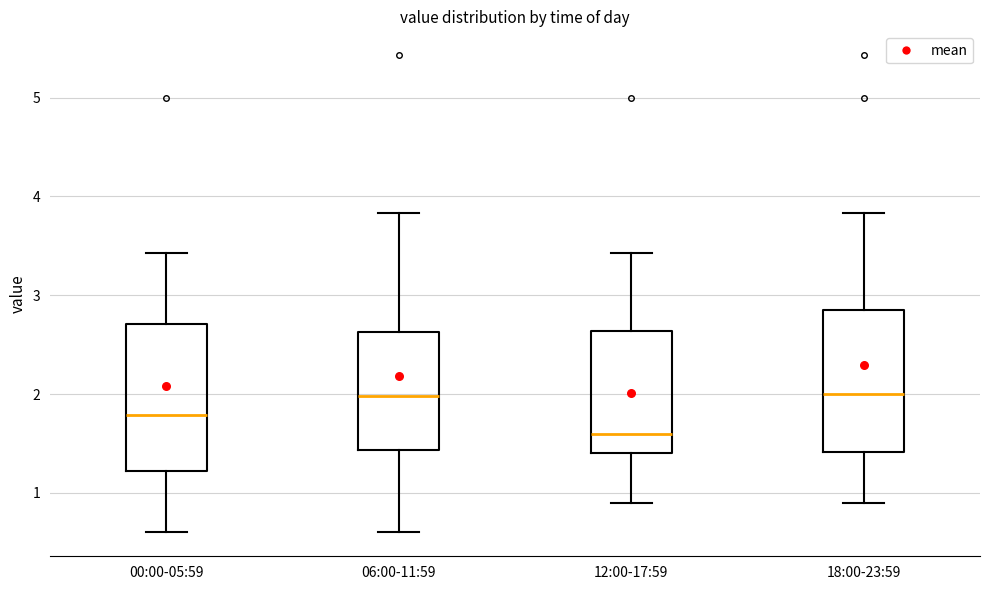

Where does the lower whisker of the box for 00:00-05:59 end on the y-axis? The values are not printed on the chart, so give them approximately, as read against the axis.

0.6